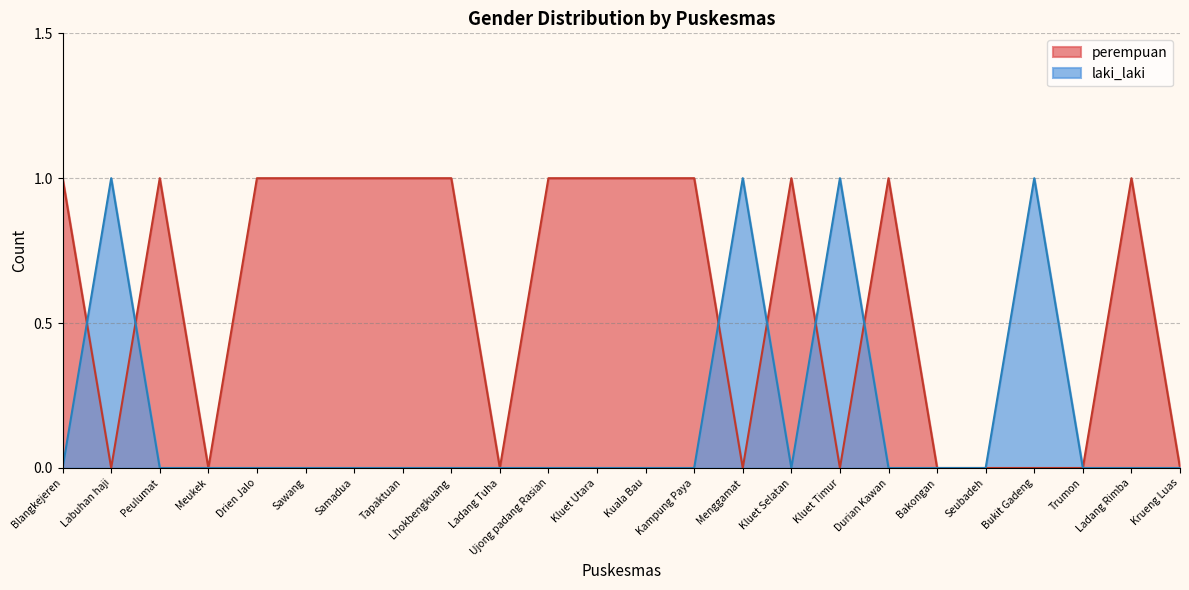

At which category is the sum across all series the highest?

Blangkejeren